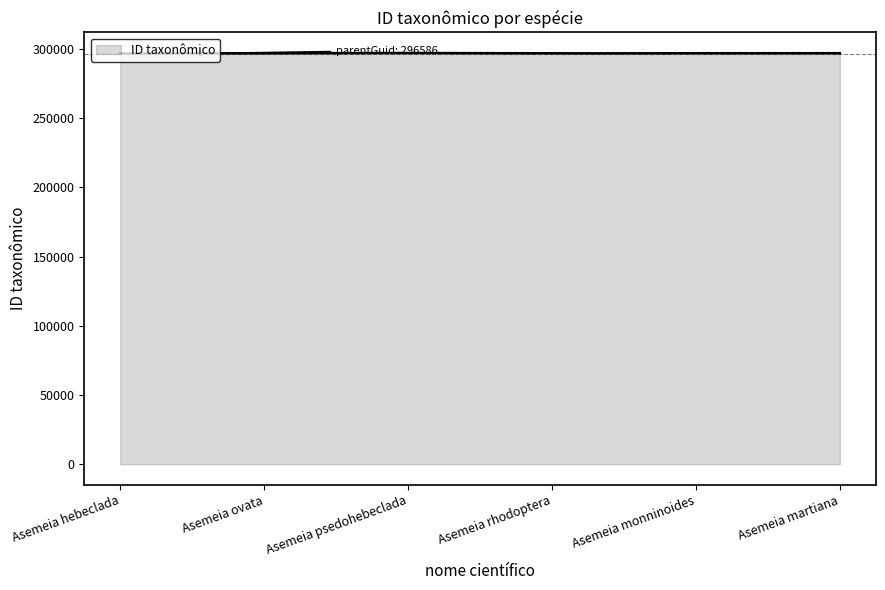

What is the smallest value displayed?

296608.0